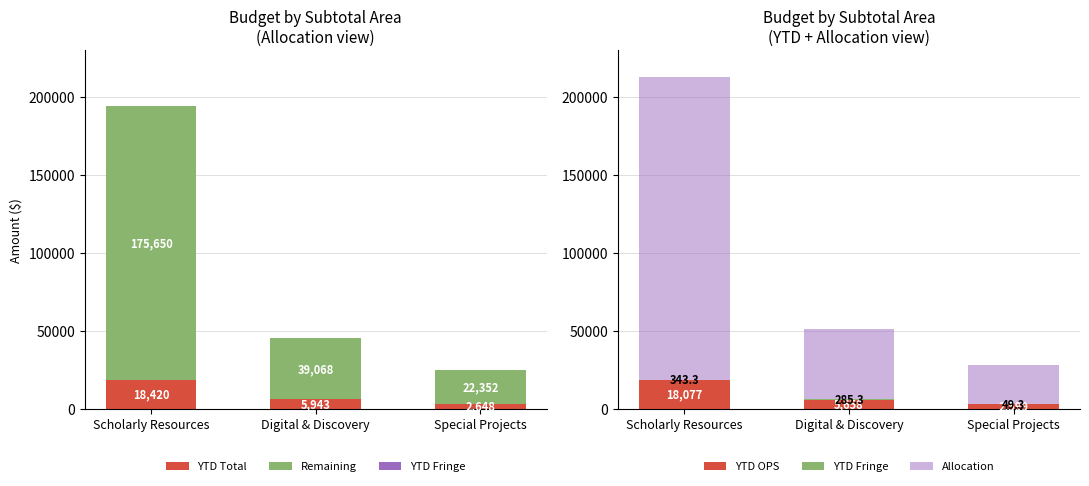

What is the total value across all series at Special Projects?

52648.1